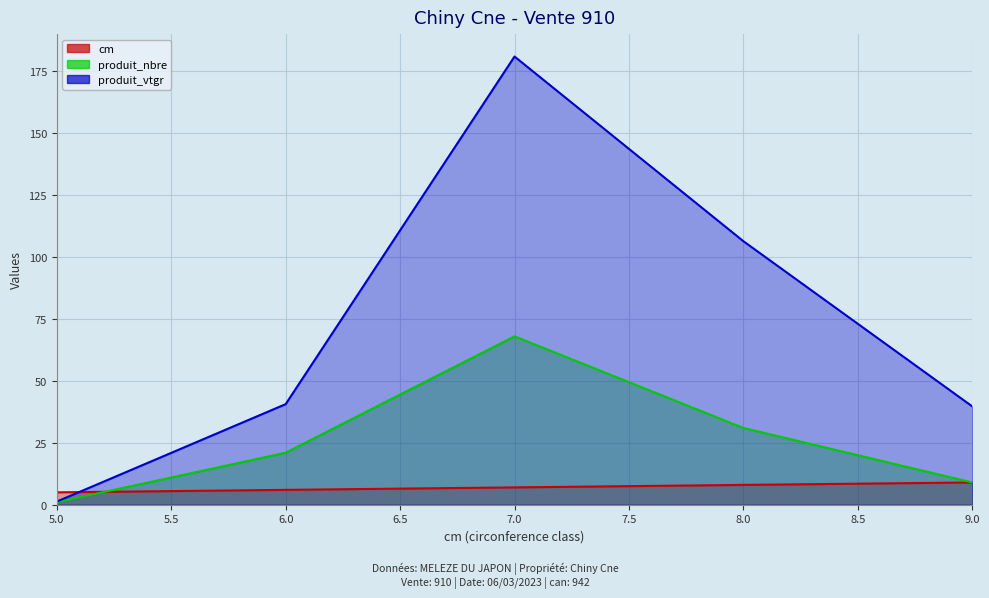

How many interior local peaks does the produit_nbre series have?

1